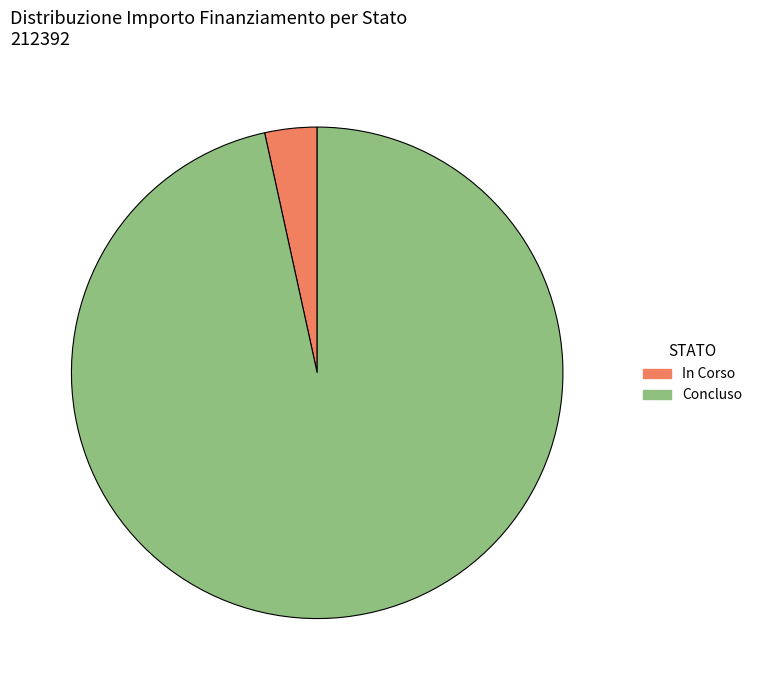

What is the majority slice?

Concluso